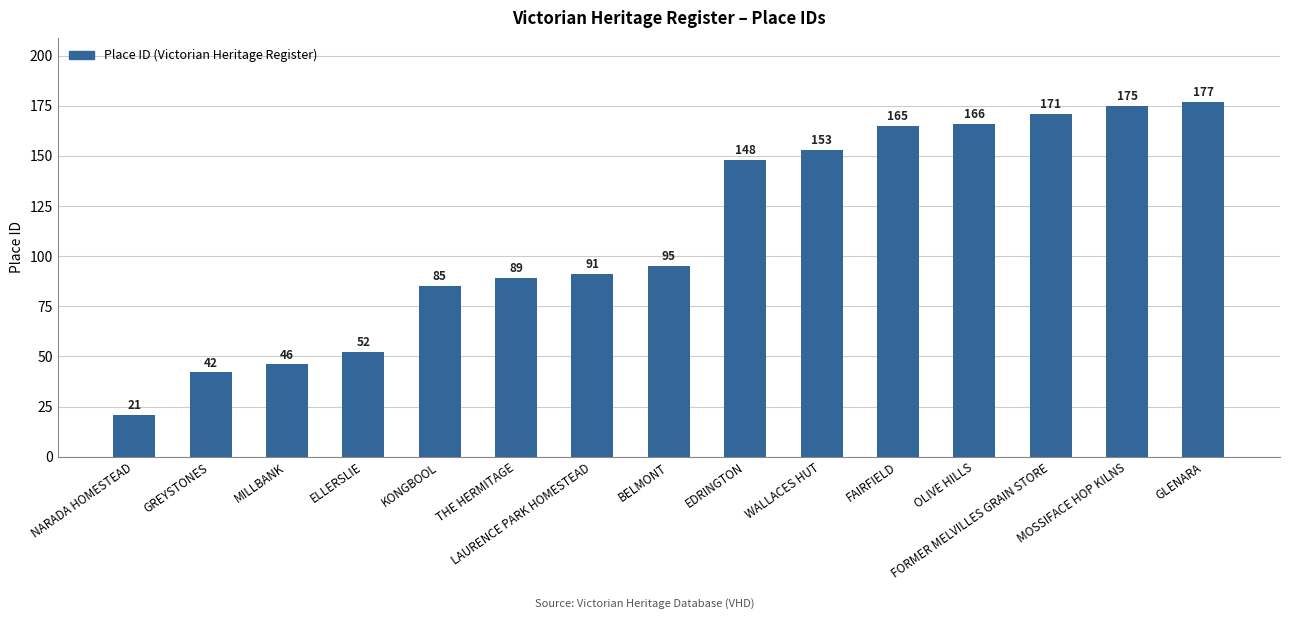

What is the average value?

112